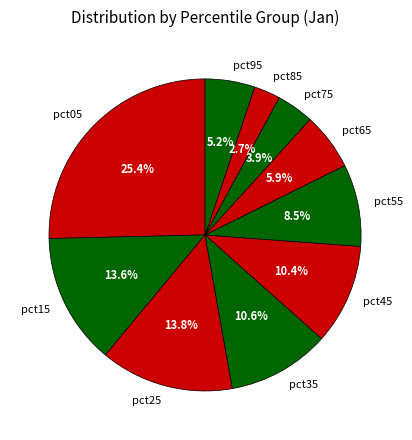

To the nearest percent, what is the difference between the pct85 and pct25 slice percentages?

11%